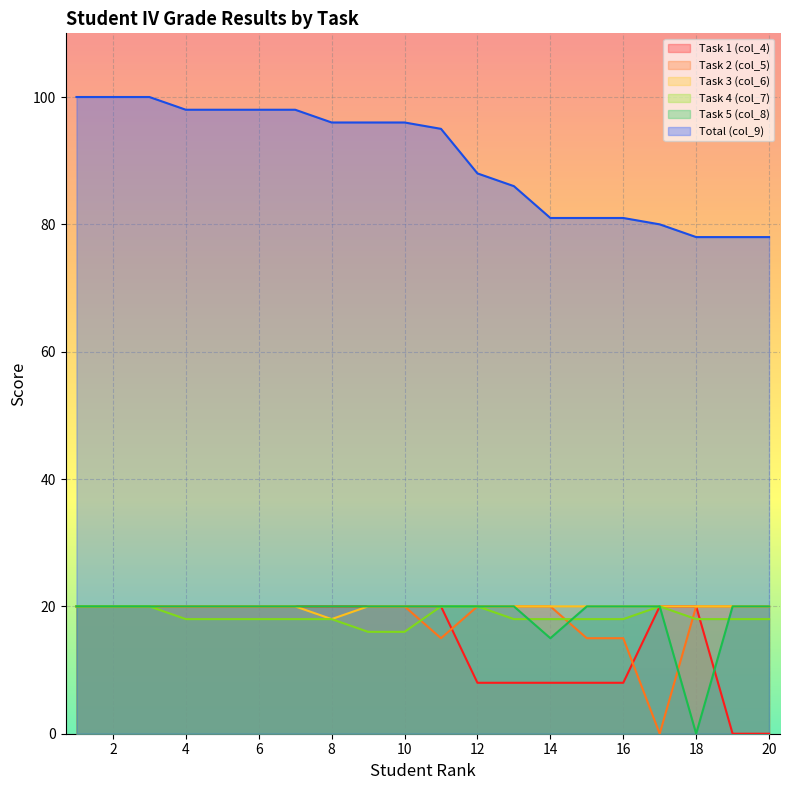

What is the difference between the highest and lowest values at 1?

80